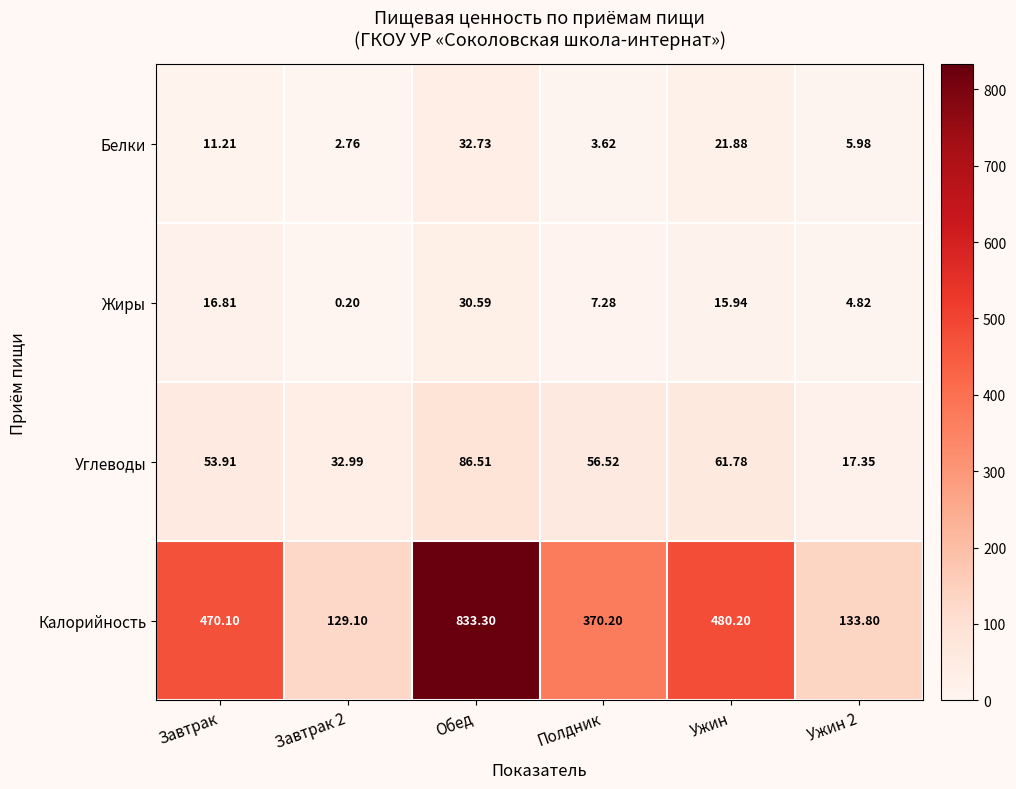

Where does the Жиры series first go above 15?

Завтрак